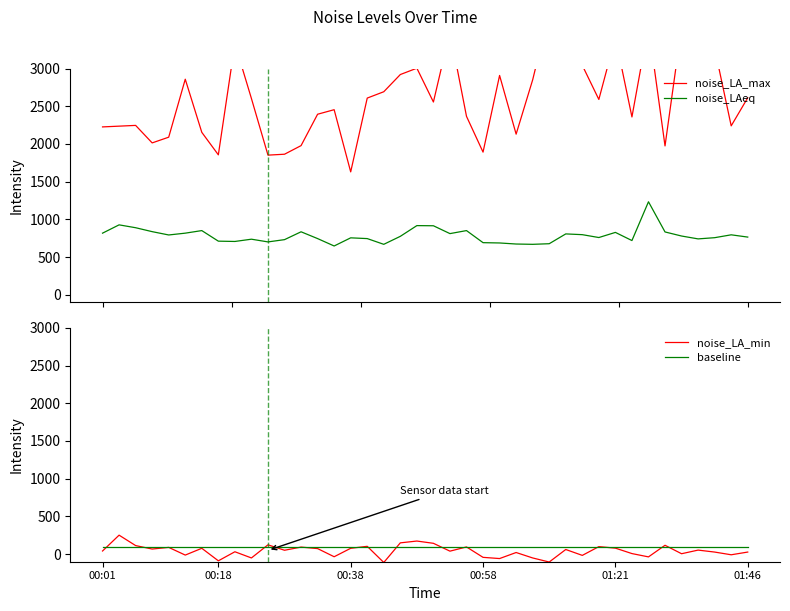

How many data points does each series have?

40